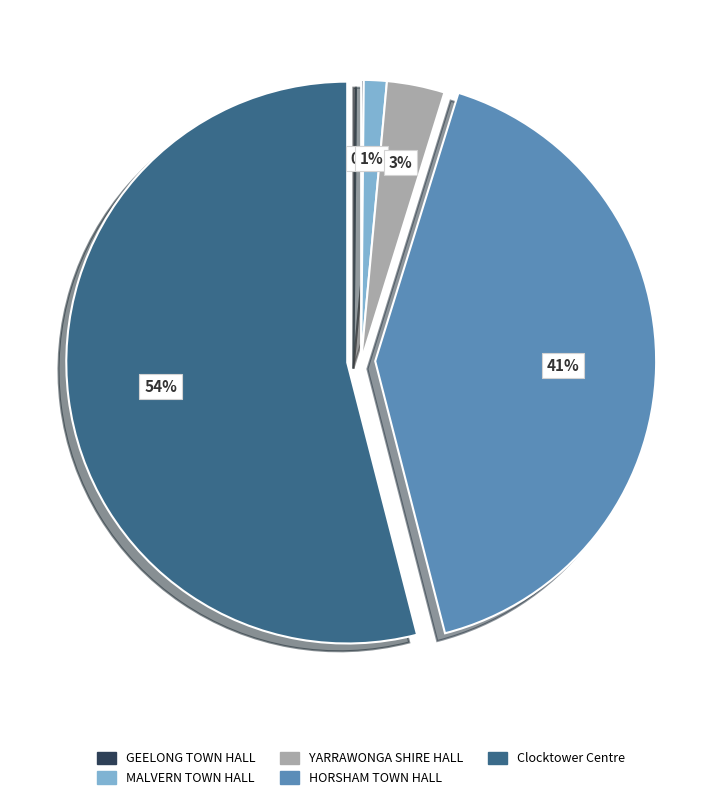

Combined, do Clocktower Centre and MALVERN TOWN HALL account for over 50%?

Yes